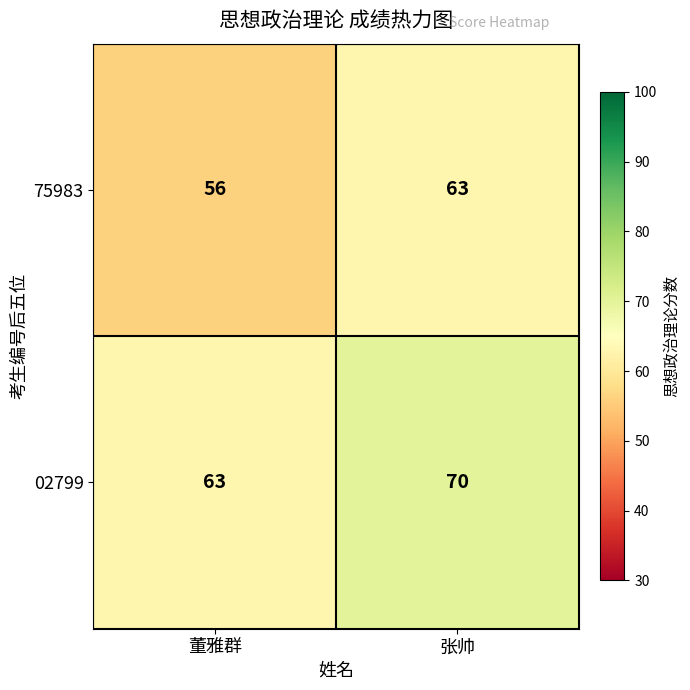

What is the smallest value displayed?

56